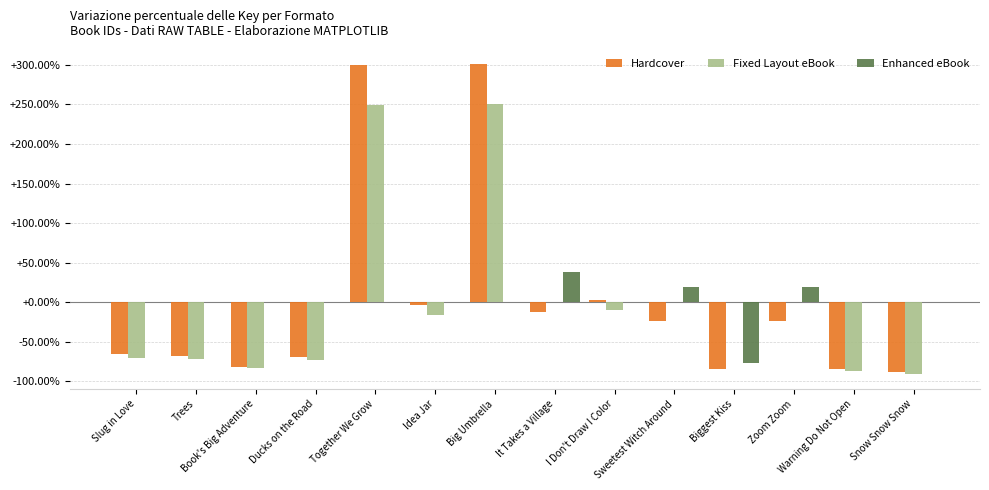

What is the maximum value for Fixed Layout eBook?

250.3